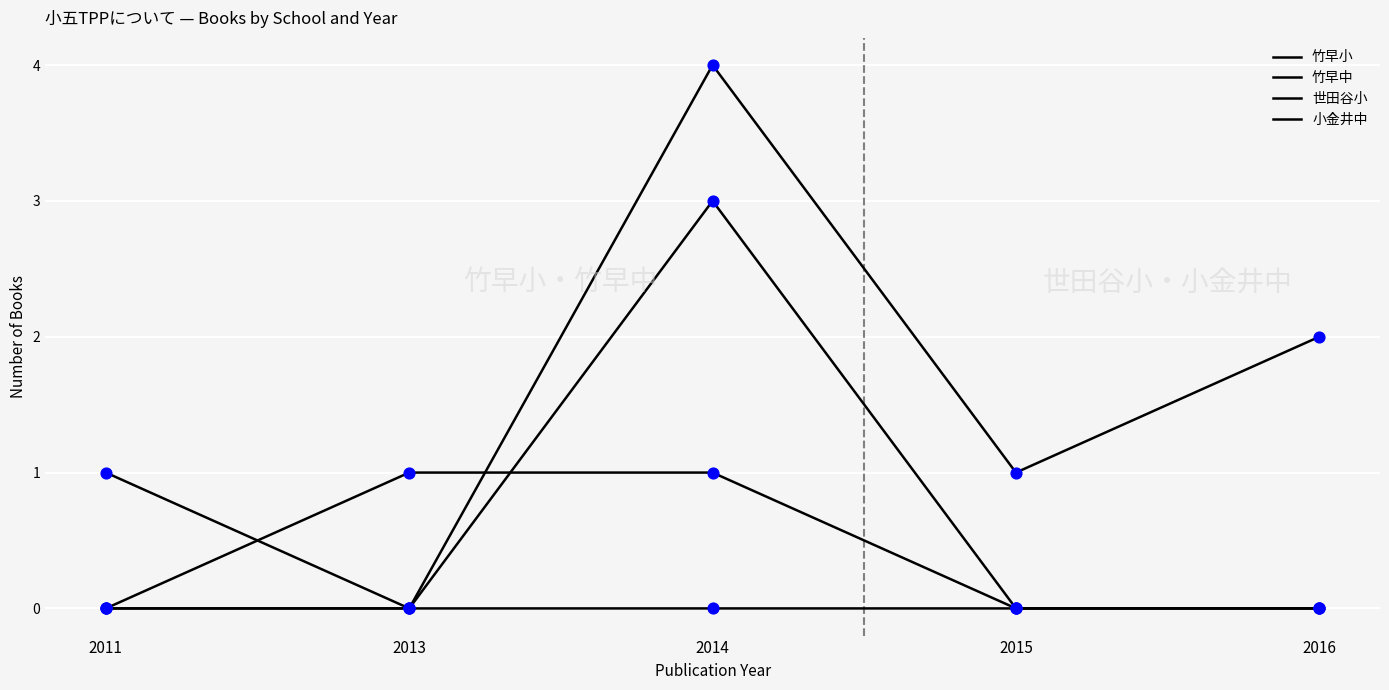

Does the chart have visible grid lines?

Yes